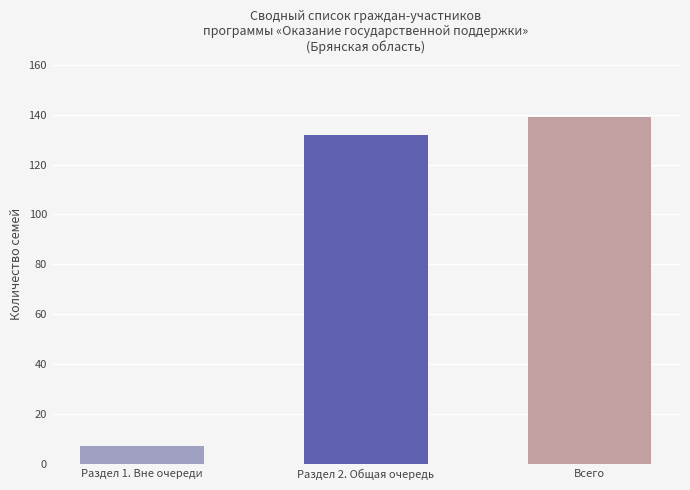

Reading right to left, transcribe all the data shown in this chart.

Всего=139	Раздел 2. Общая очередь=132	Раздел 1. Вне очереди=7